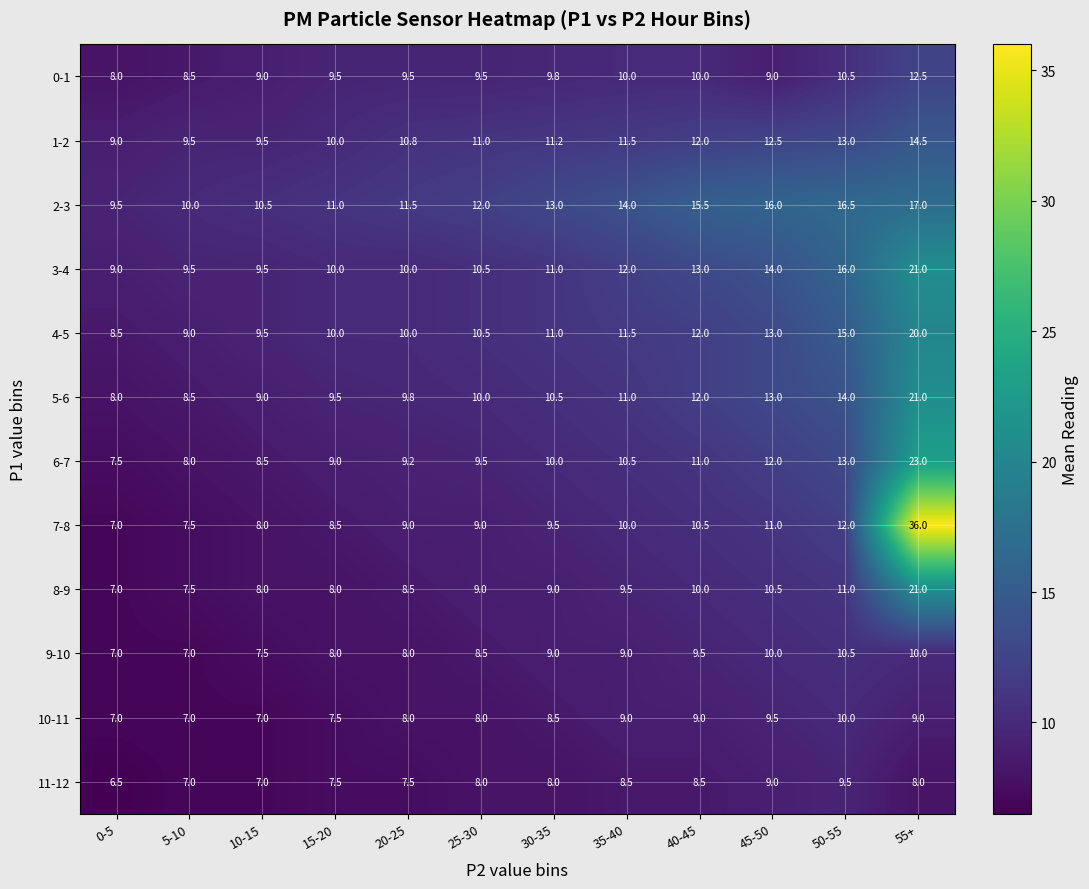

Count the number of categories in the chart.

12